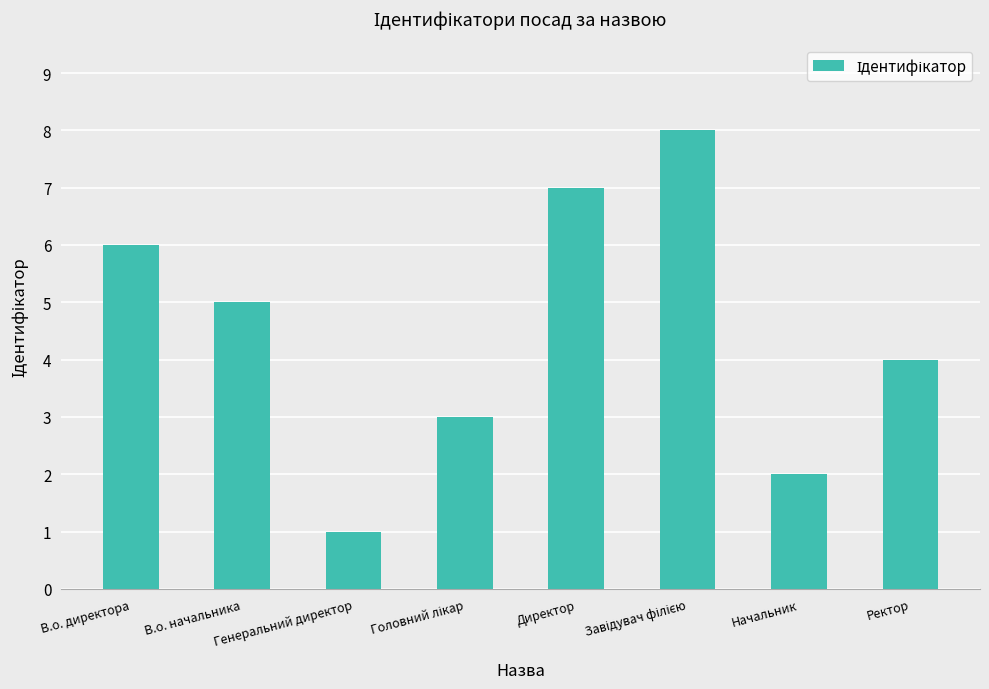

What is the maximum value shown in the chart?

8